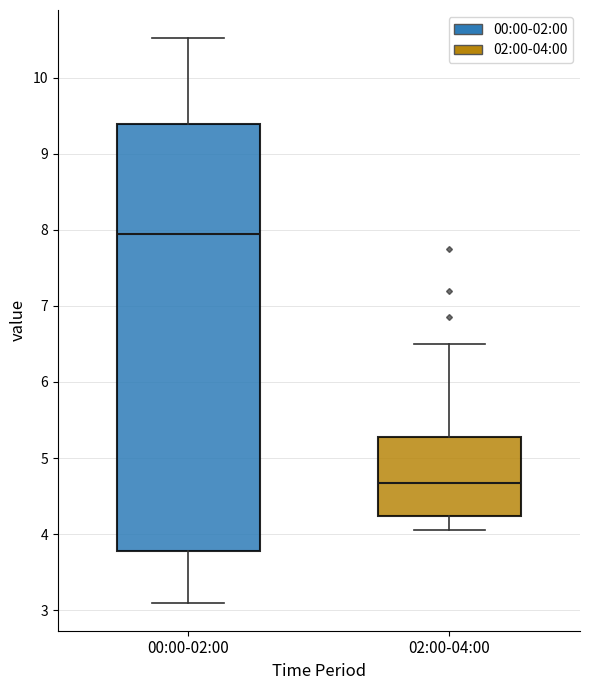

Which box's median line is the highest?

00:00-02:00